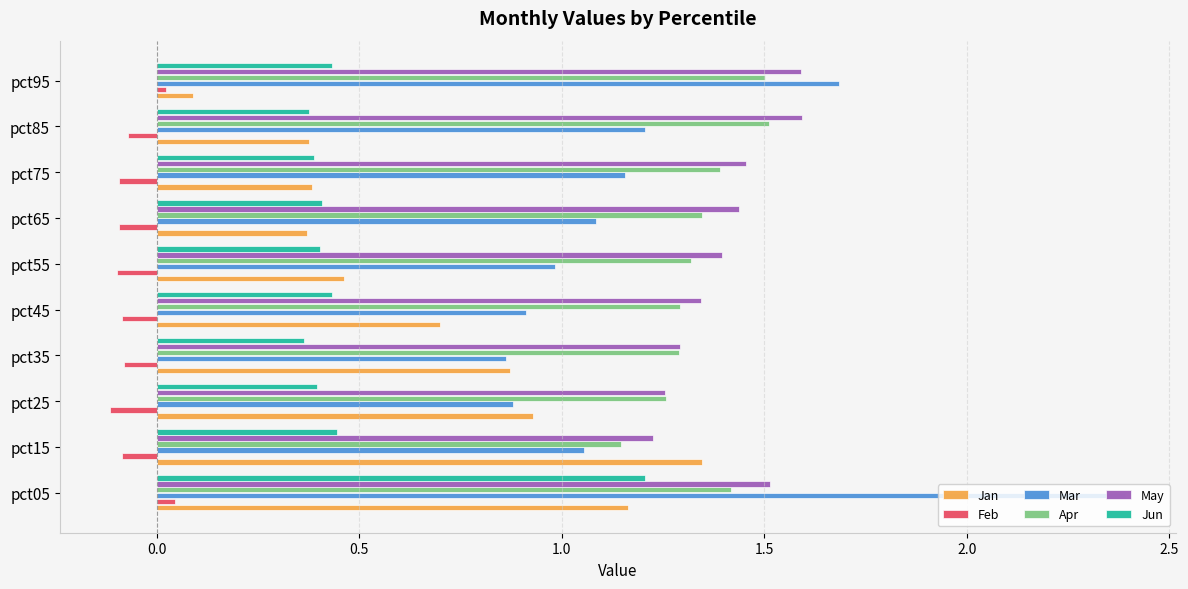

At which category is the sum across all series the highest?

pct05